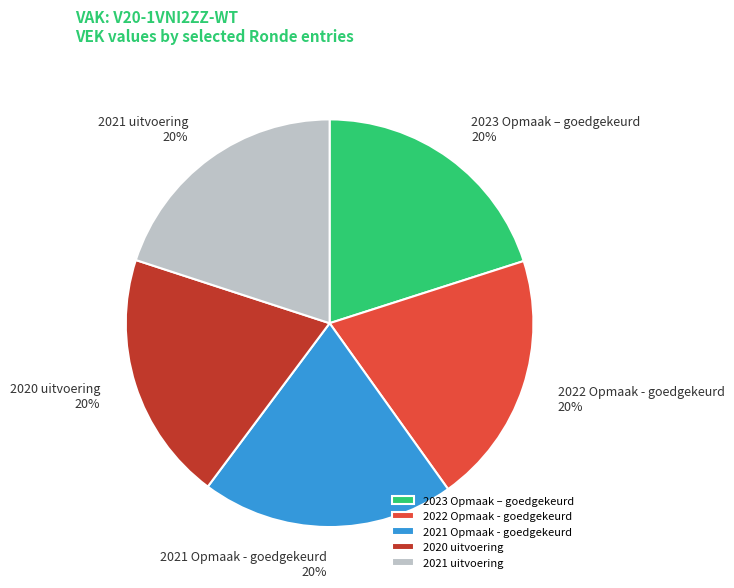

Is 2021 uitvoering the majority of the pie?

No